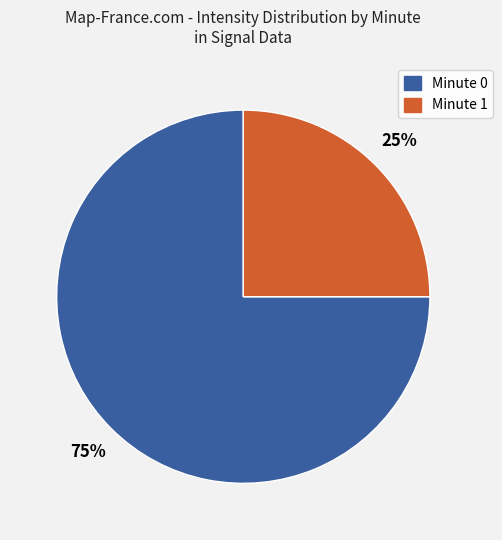

Is there any slice that represents more than half of the pie?

Yes